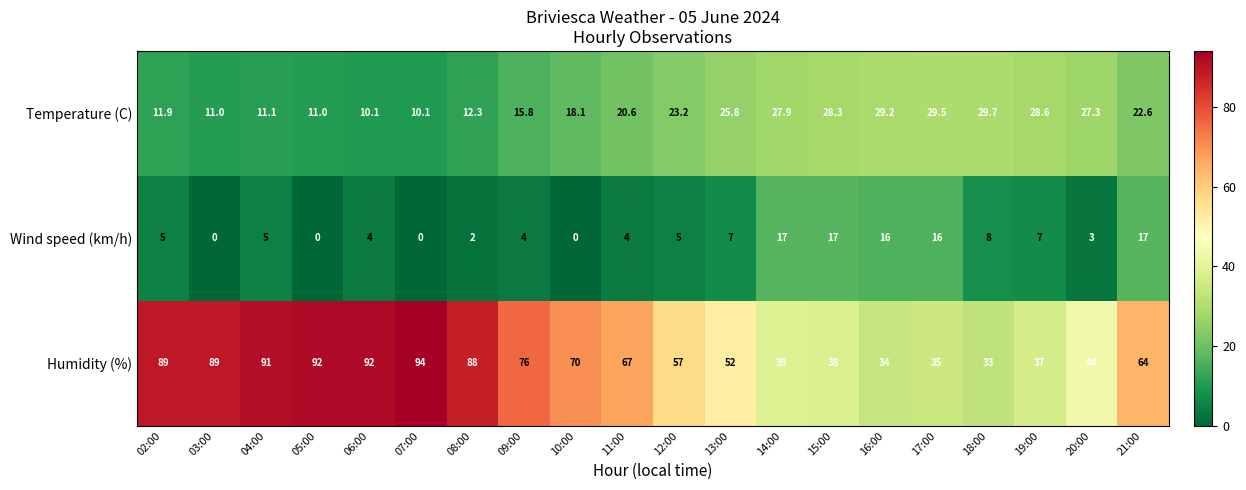

The Temperature (C) series shows 19.8 at 02:00. True or false?

False